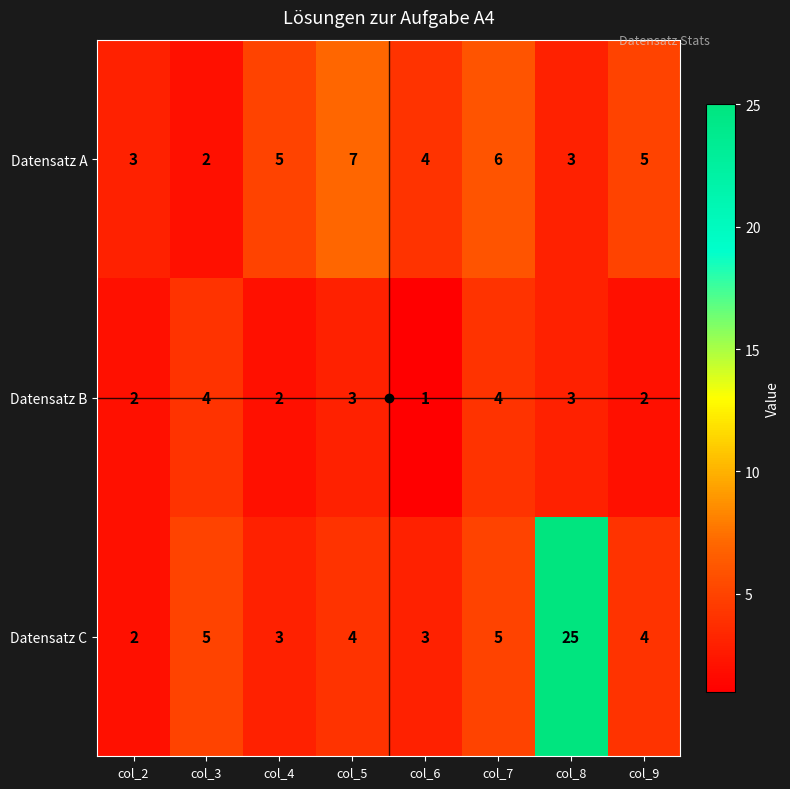

What is the sum of the Datensatz B values at col_3 and col_4?

6